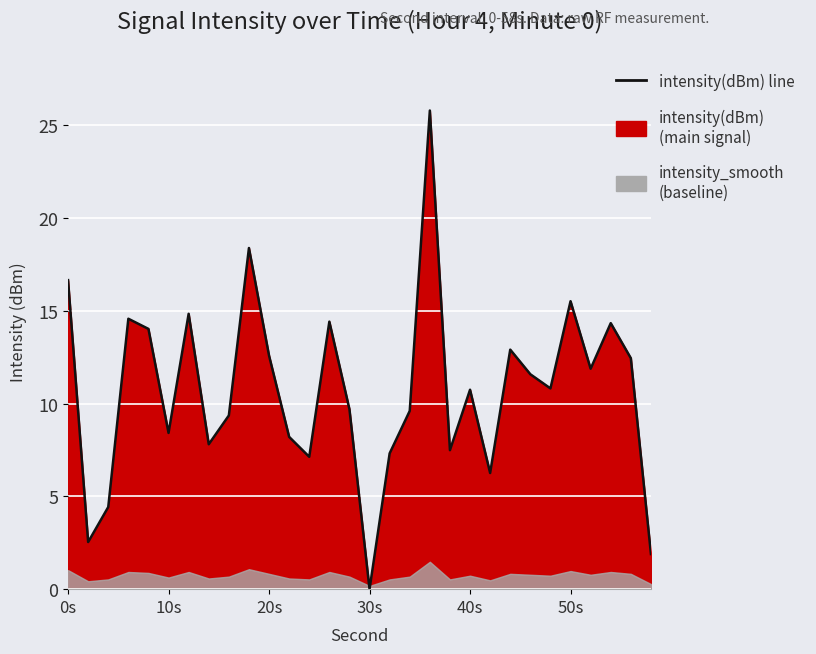

How many positive values are there?

29